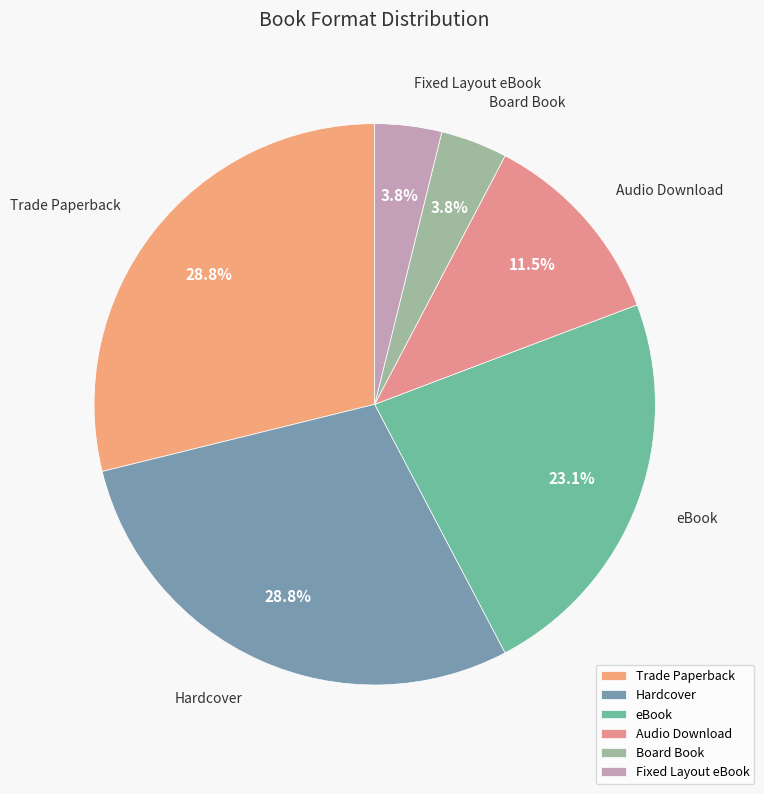

How many slices are in this pie chart?

6